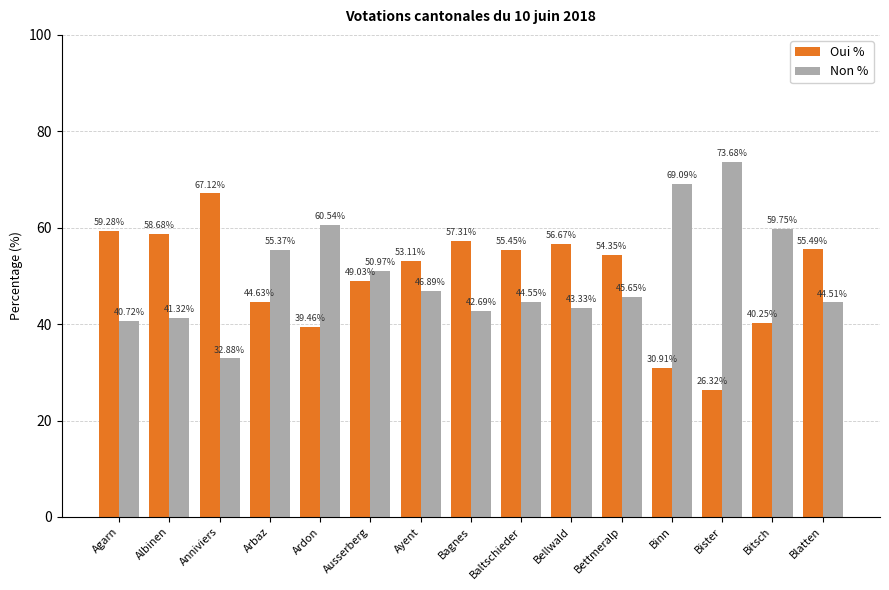

Does the chart contain stacked bars?

No